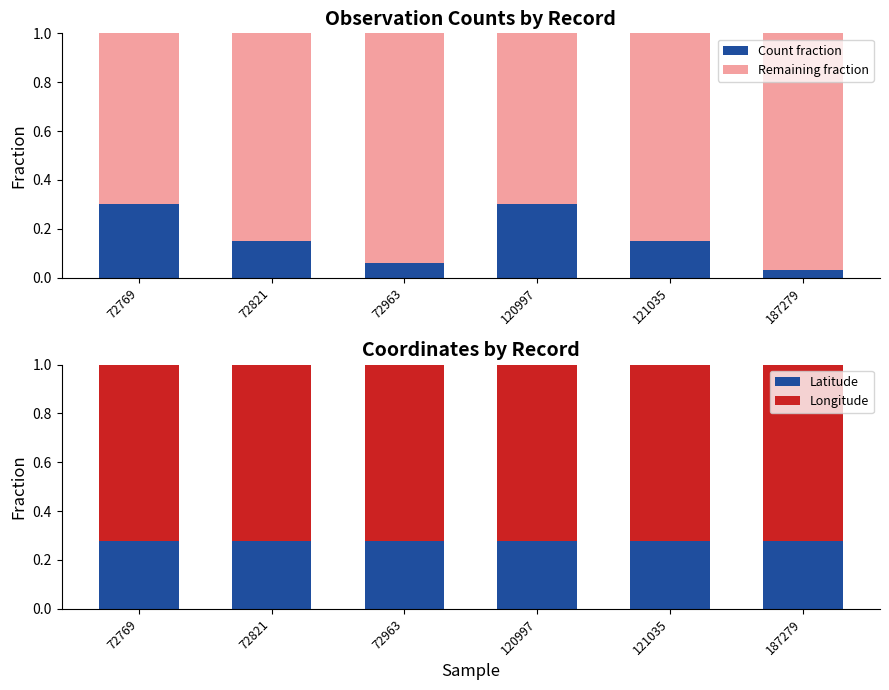

True or false: Latitude has a value of 0.4 at 72769.

False